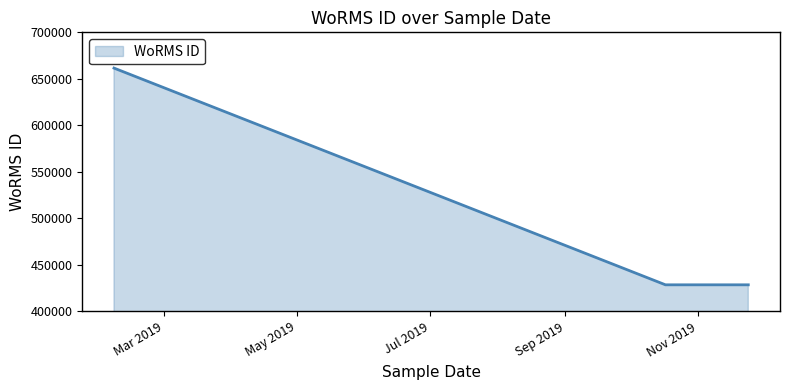

What is the greatest value displayed?

661559